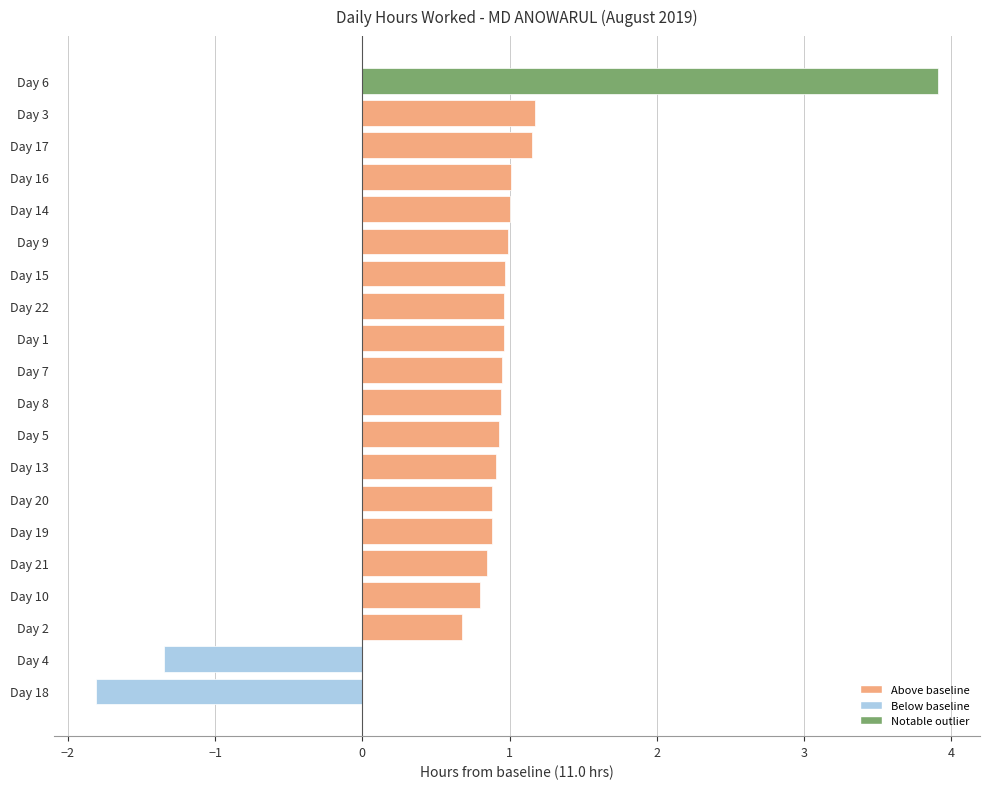

What is the sum of the values at Day 6 and Day 13?

4.8